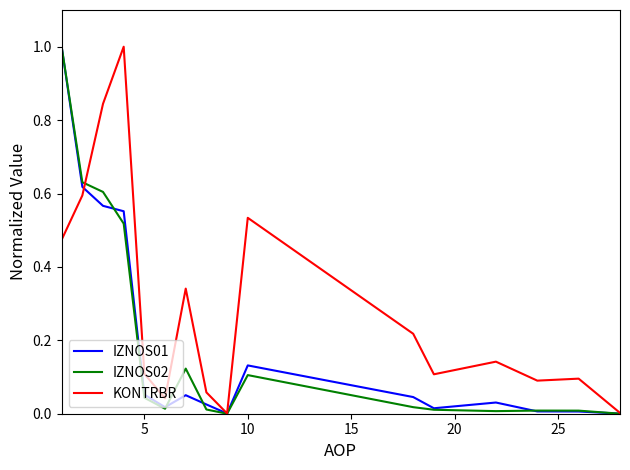

What is the difference between the maximum and minimum values in the KONTRBR series?

1.0